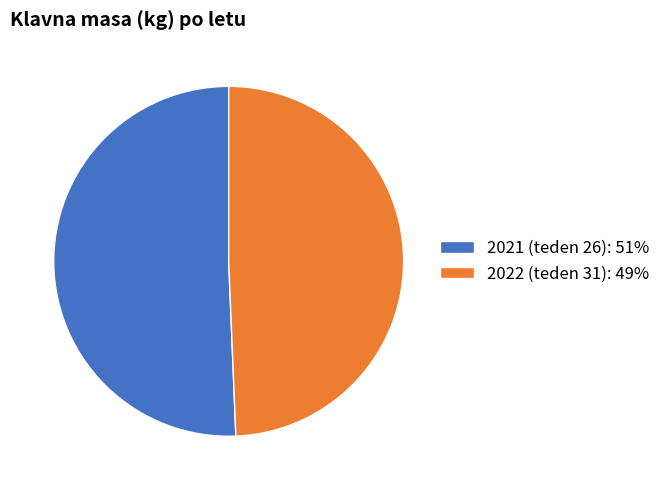

The 2022 (teden 31): 49% slice represents 49% of the pie. True or false?

True